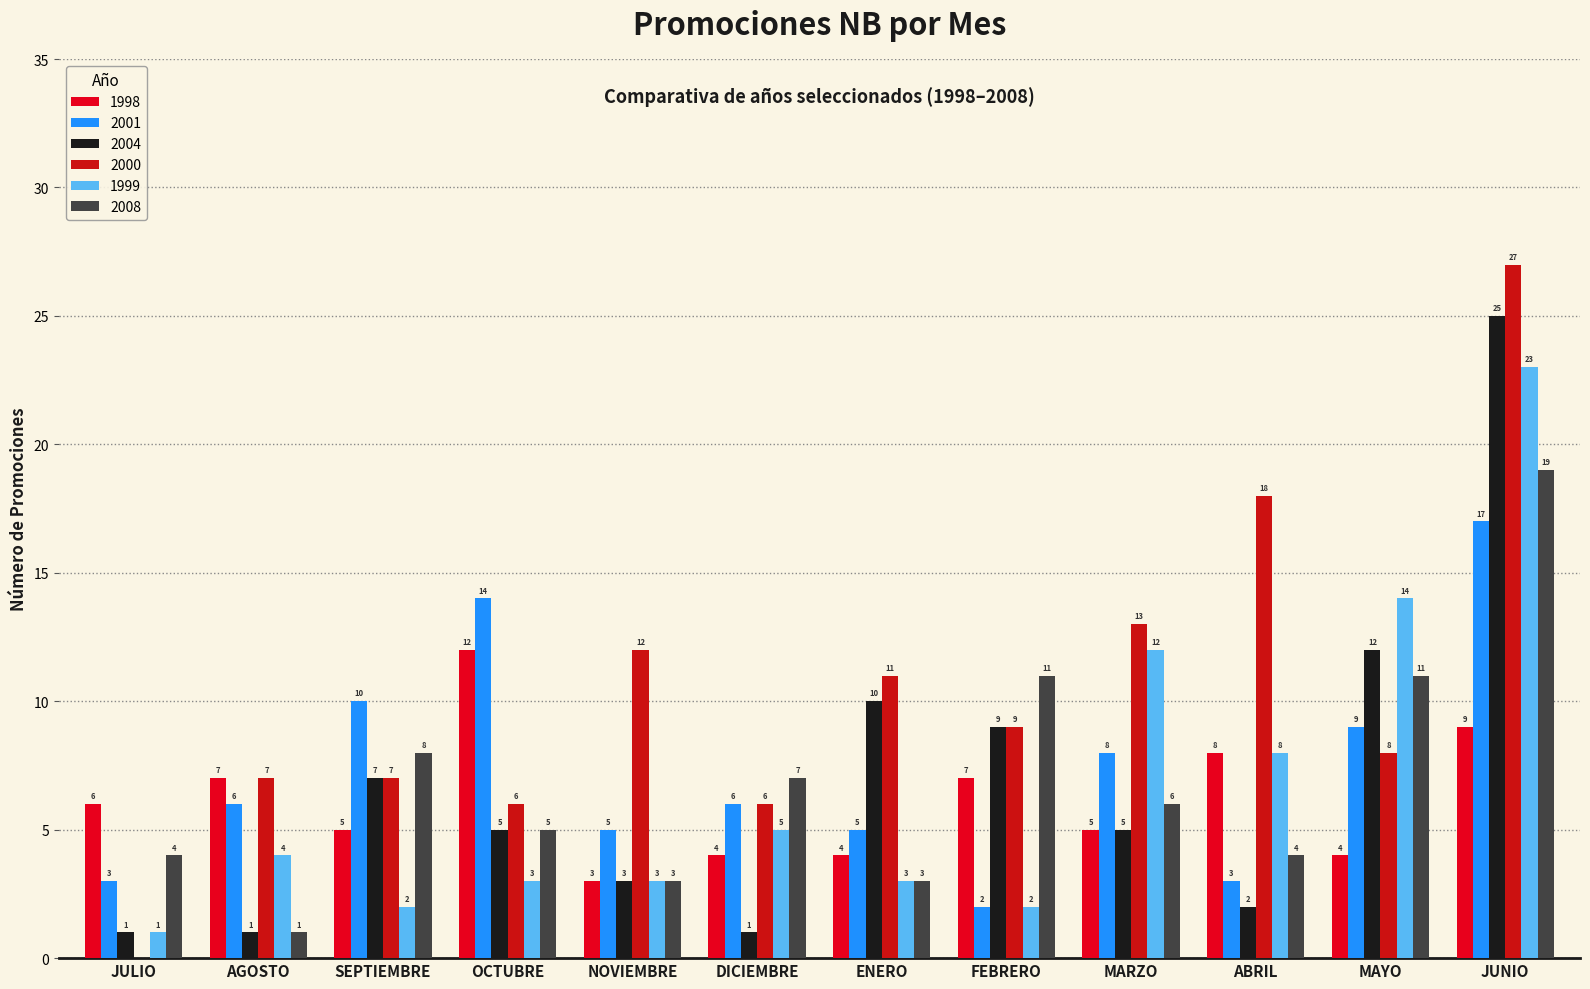

At which category is the sum across all series the highest?

JUNIO